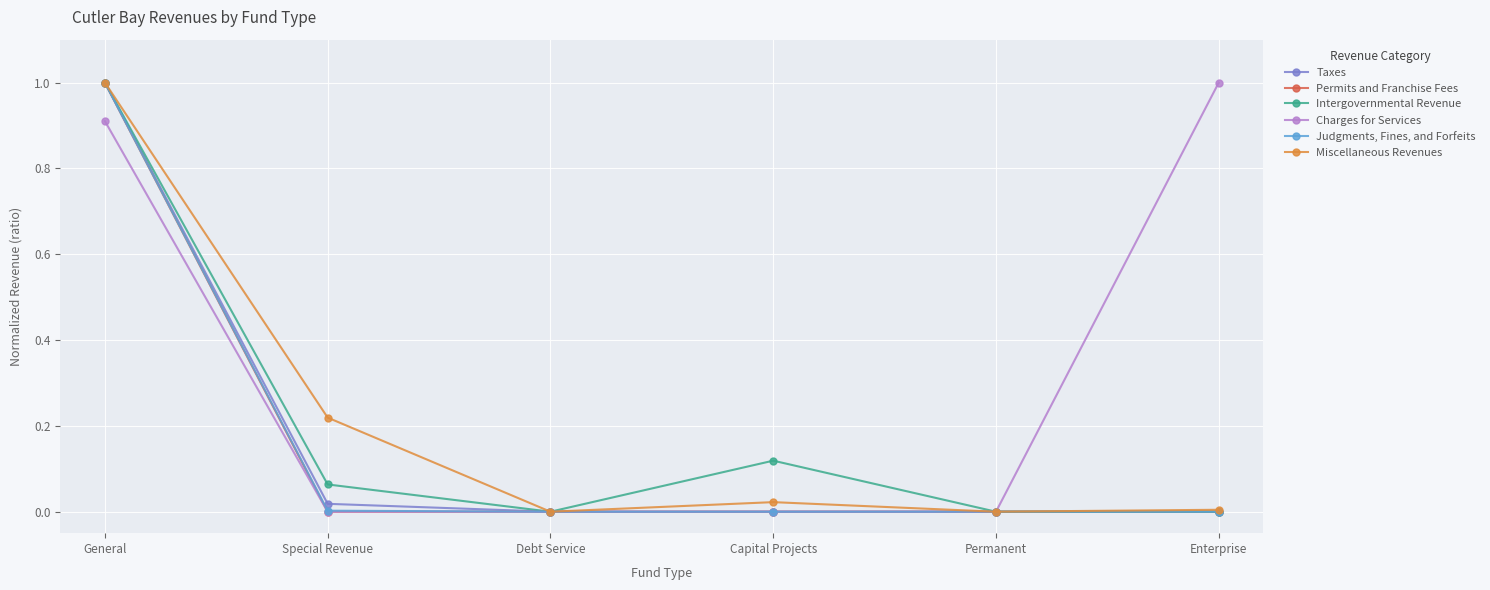

How many series are shown in this chart?

6